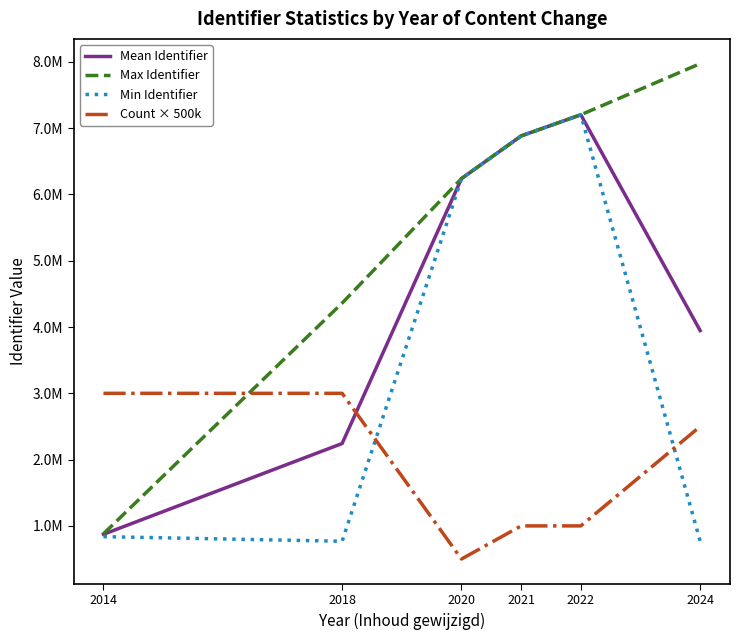

Does the chart have visible grid lines?

No